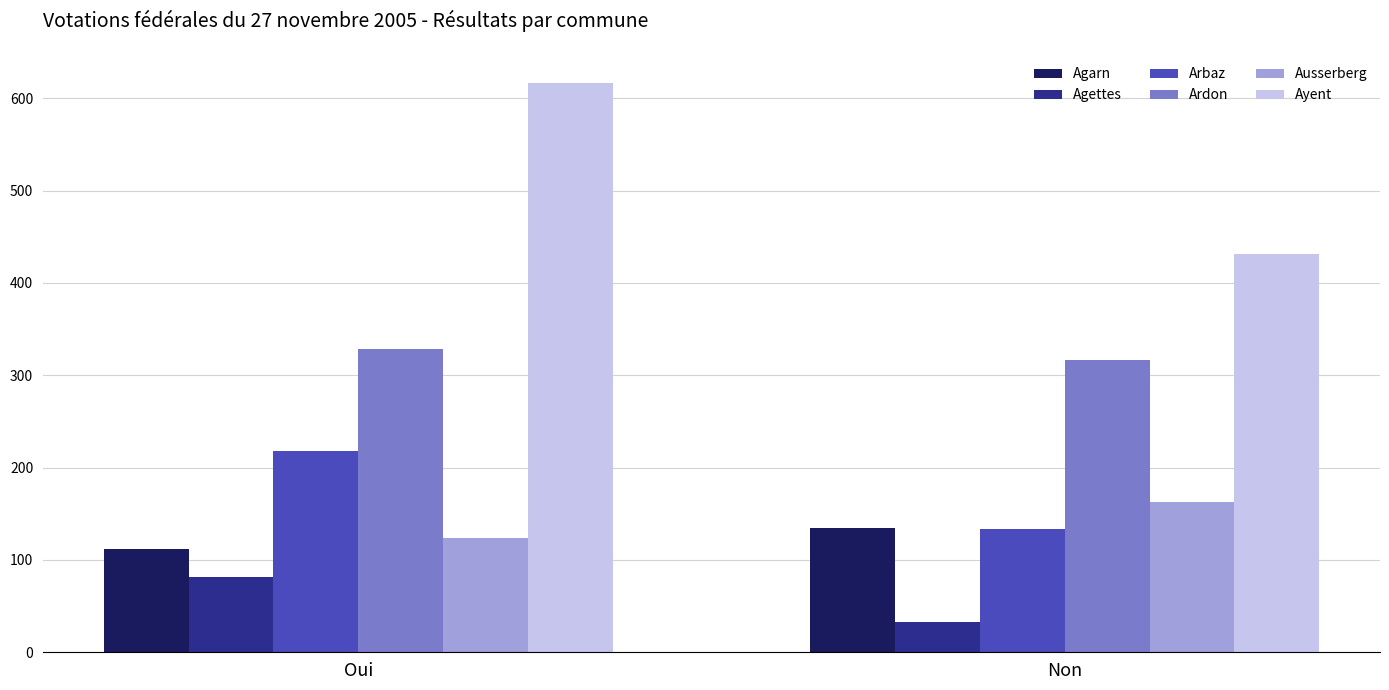

What is the label of the 1st bar from the right?

Non